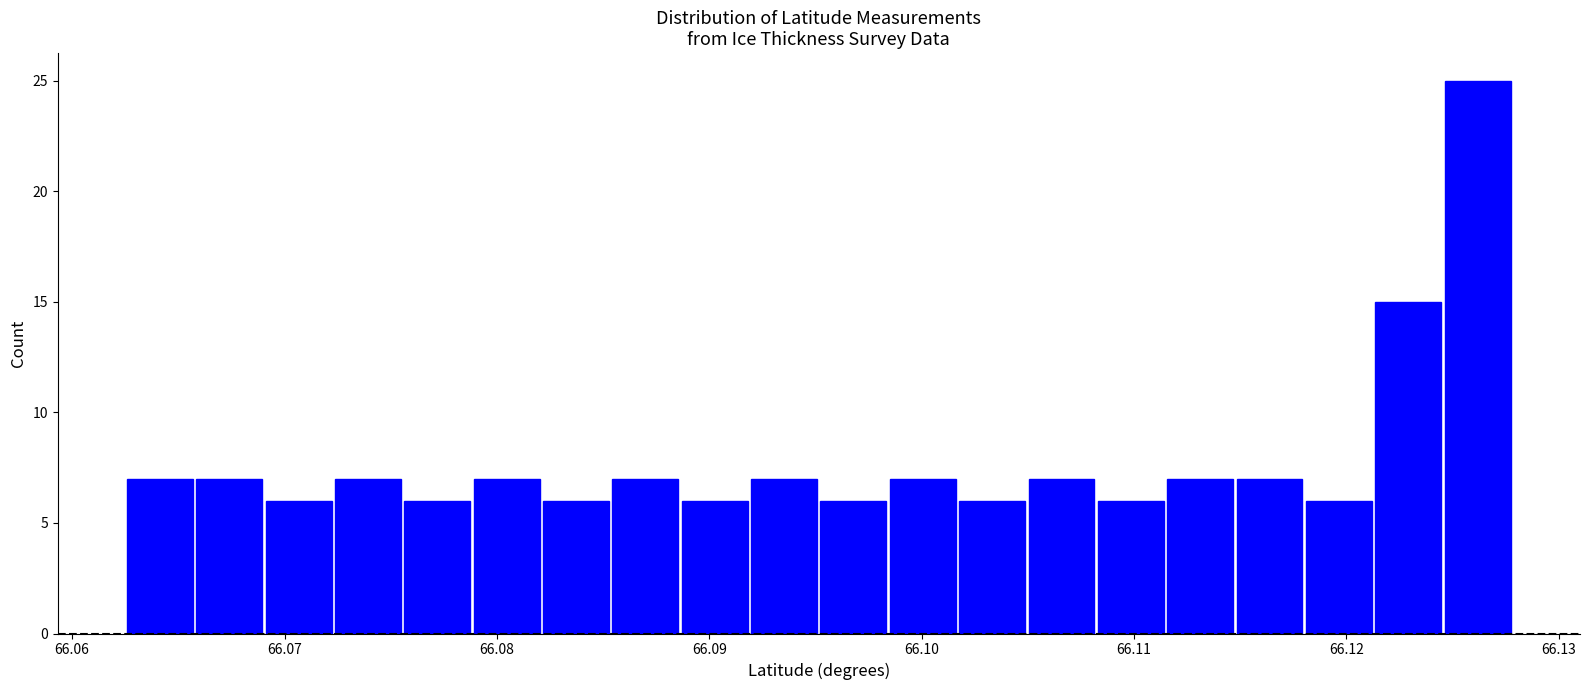

Read against the x-axis, roughly where is the centre of the tallest bar?

66.126